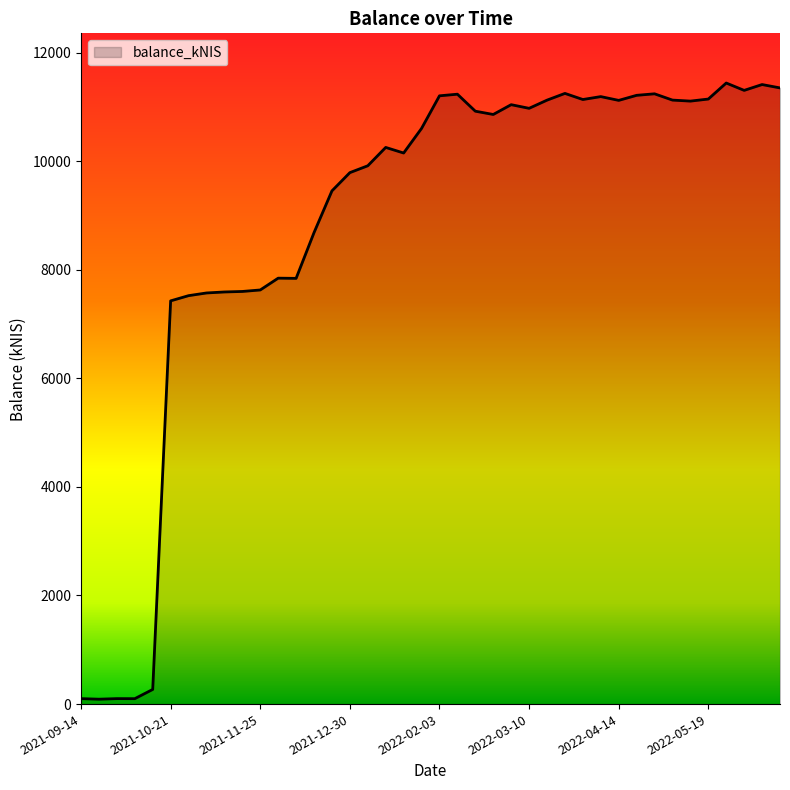

What is the difference between the maximum and minimum values?

11348.5